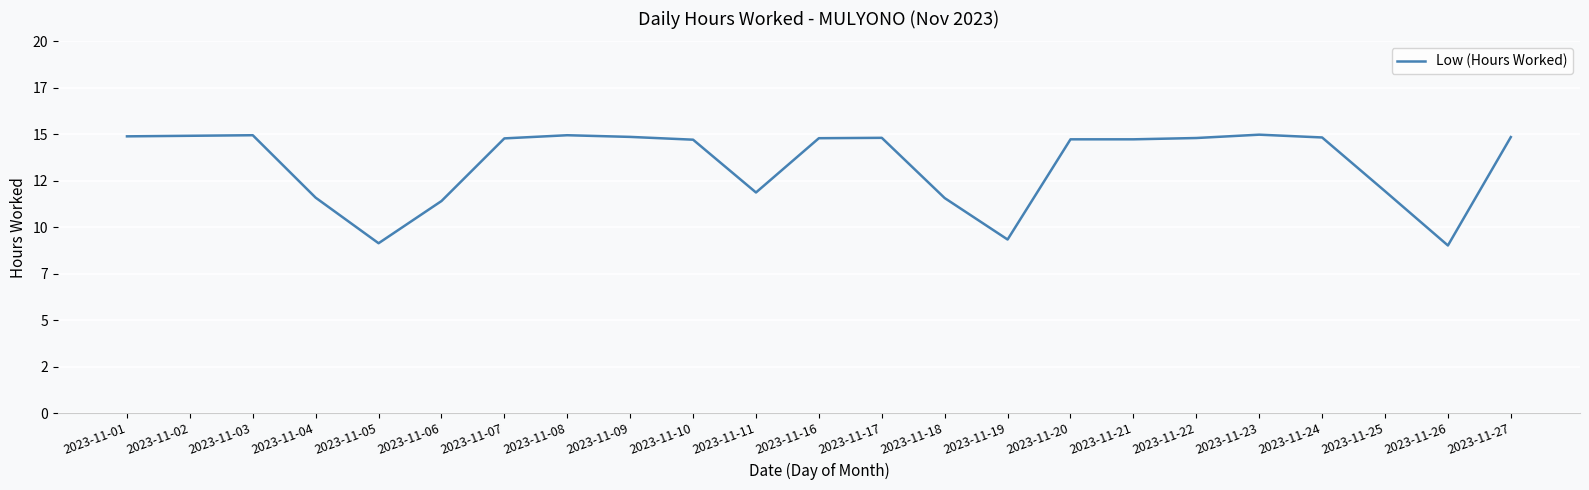

Reading right to left, transcribe all the data shown in this chart.

14.8	9.0	11.9	14.8	15.0	14.8	14.7	14.7	9.3	11.6	14.8	14.8	11.9	14.7	14.9	14.9	14.8	11.4	9.1	11.6	14.9	14.9	14.9